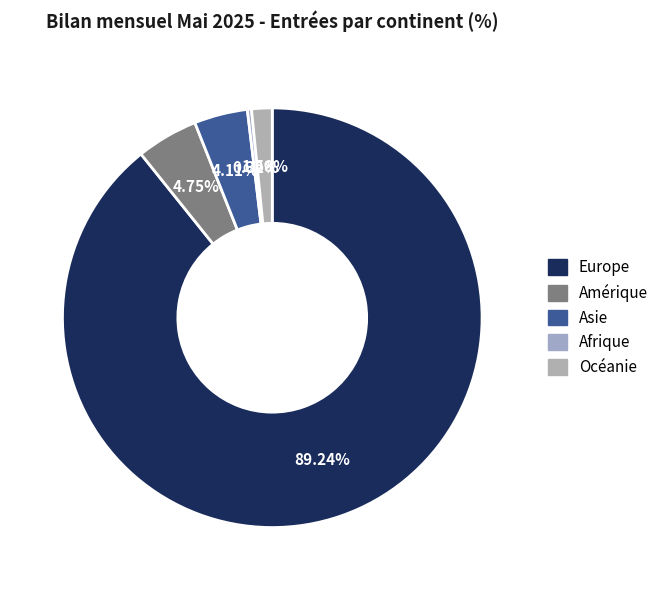

Which slice is the largest?

Europe